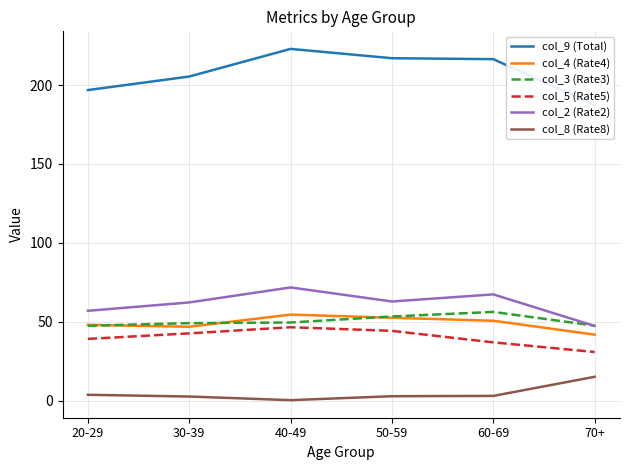

What is the approximate value of col_5 (Rate5) at 30-39?

42.7